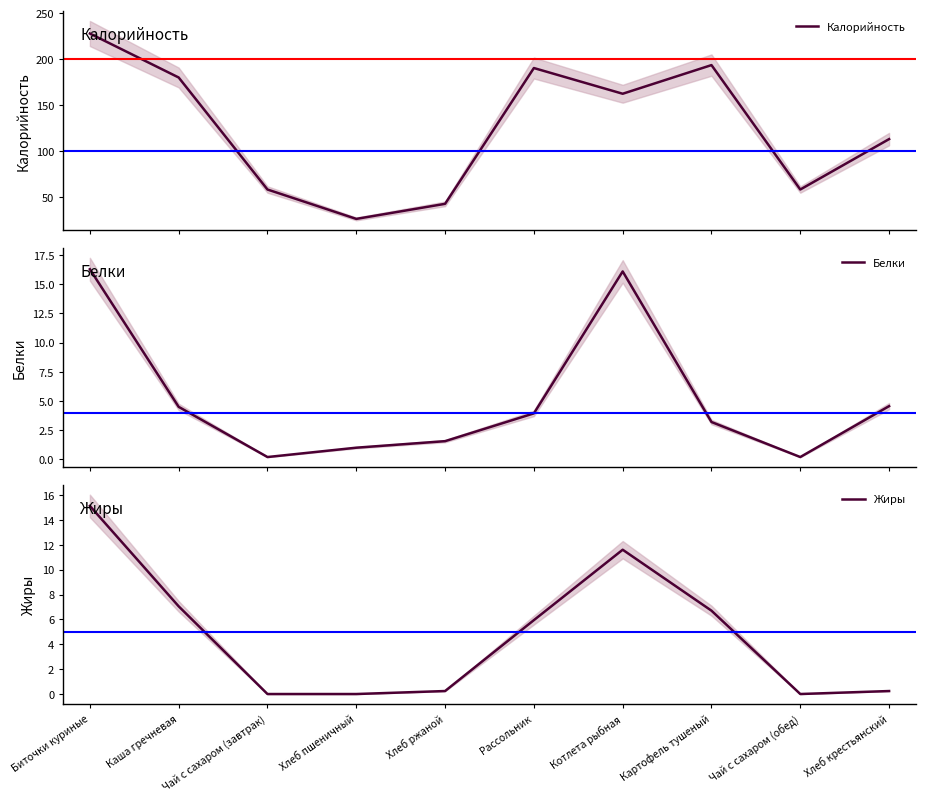

What is the sum of the Жиры values at Чай с сахаром (завтрак) and Рассольник?

5.9